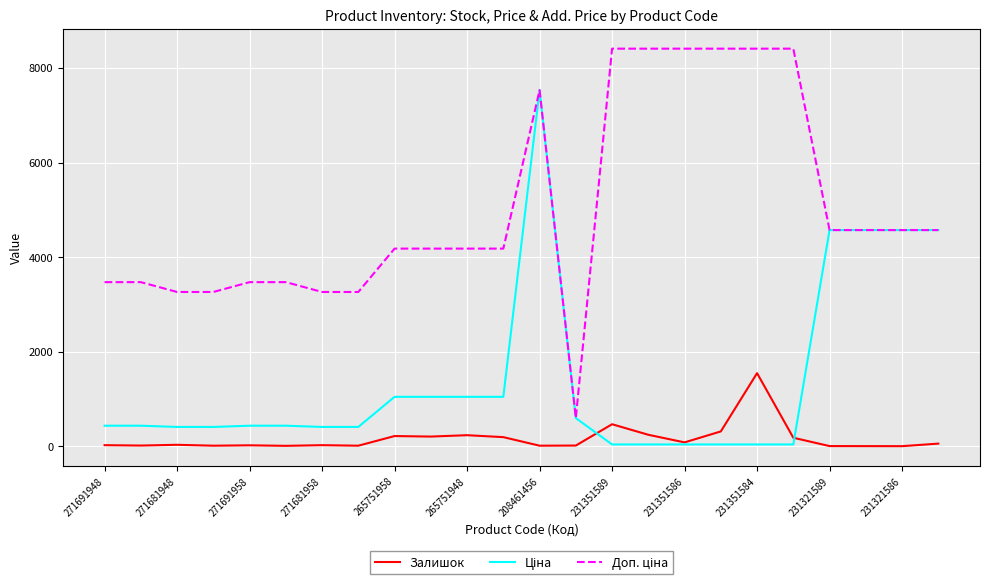

Is this an area chart (filled region under the line)?

No